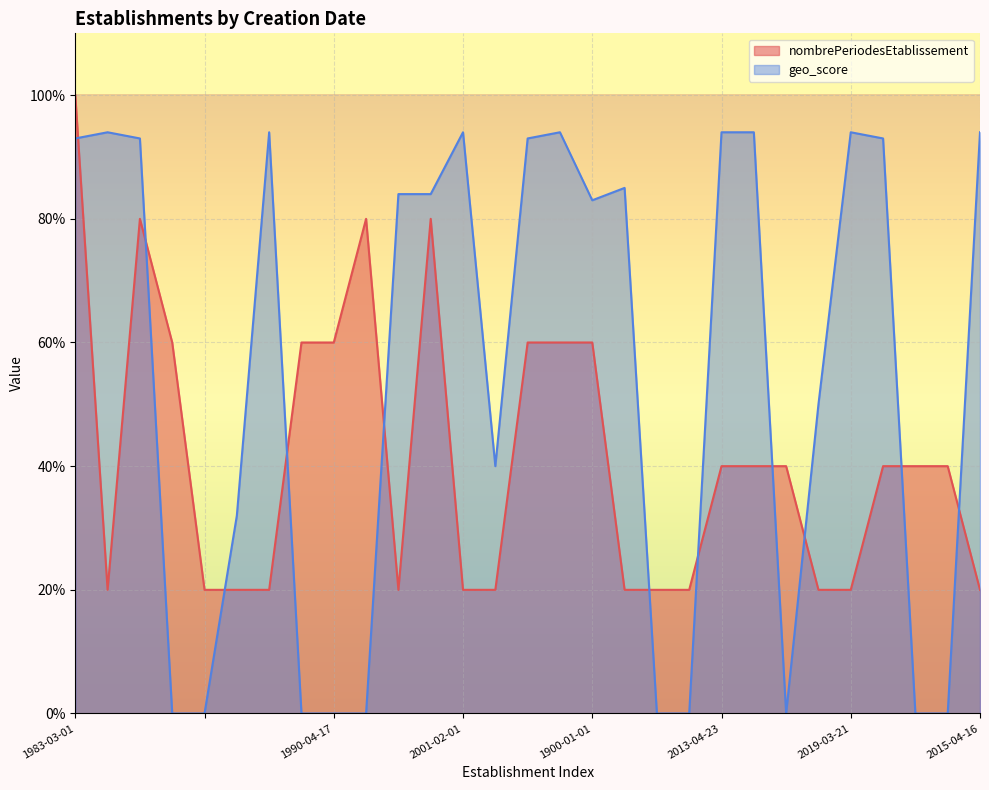

How many interior local valleys does the geo_score series have?

3